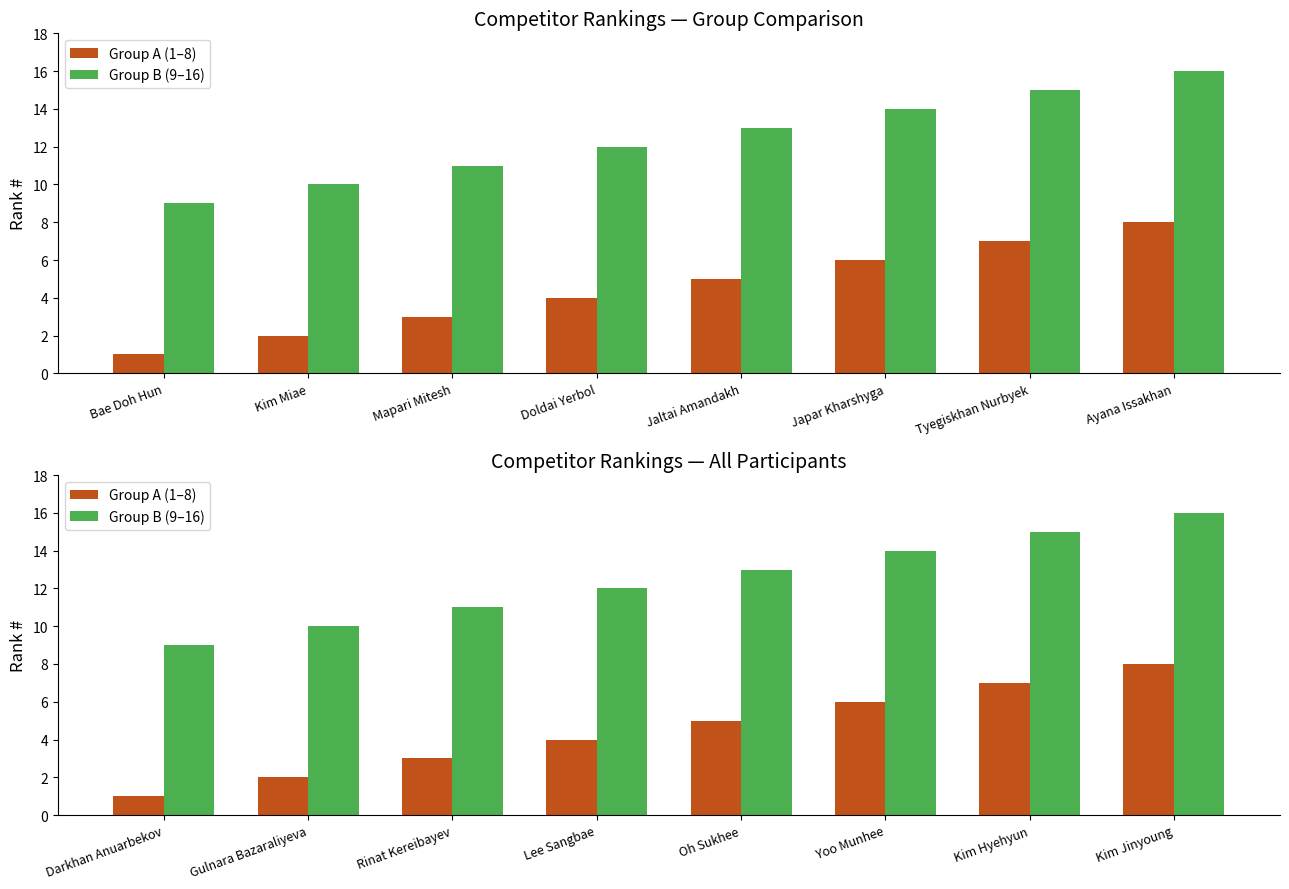

Is it true that Group B (9–16) equals 8 at Oh Sukhee?

False